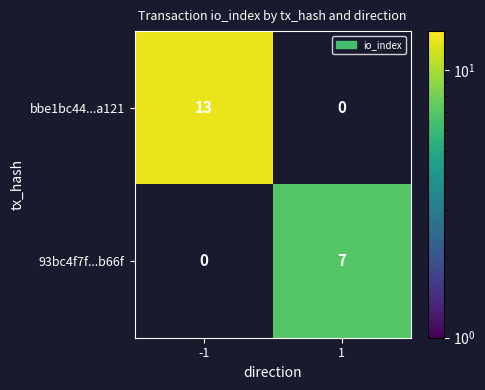

Rank the series at -1 from highest to lowest value.

bbe1bc44...a121, 93bc4f7f...b66f